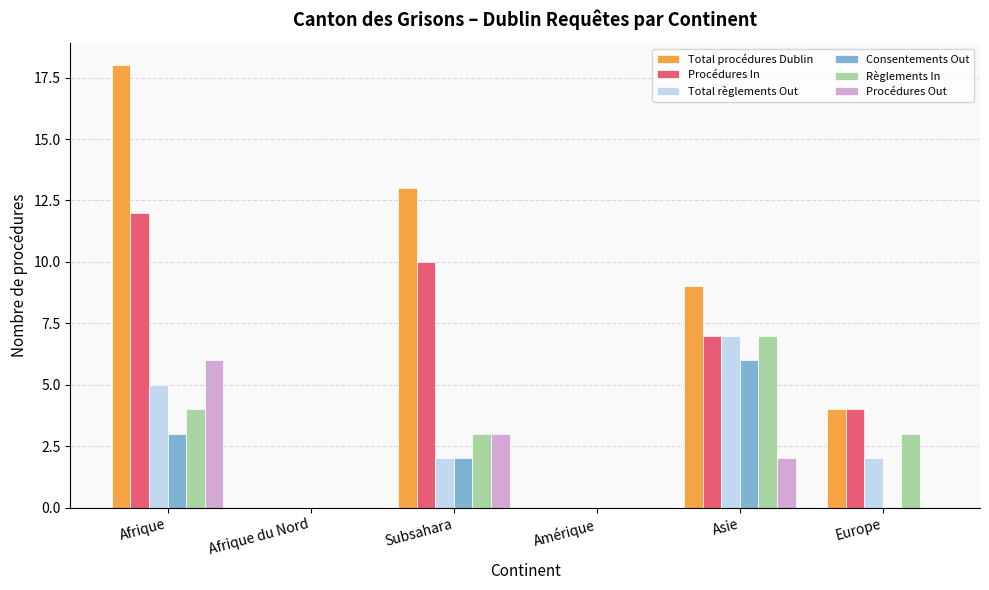

How many distinct data groups are displayed?

6